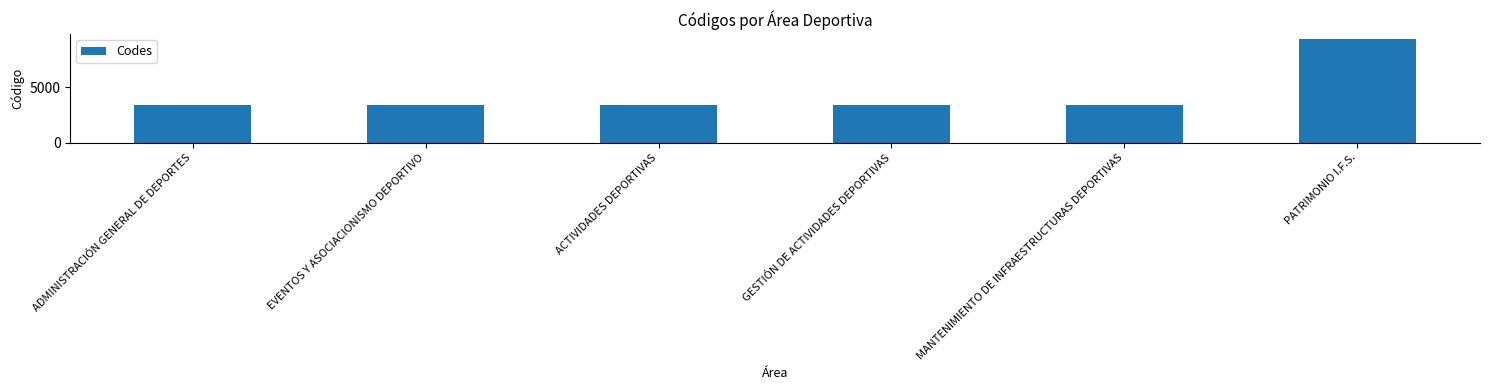

What is the average value?

4400